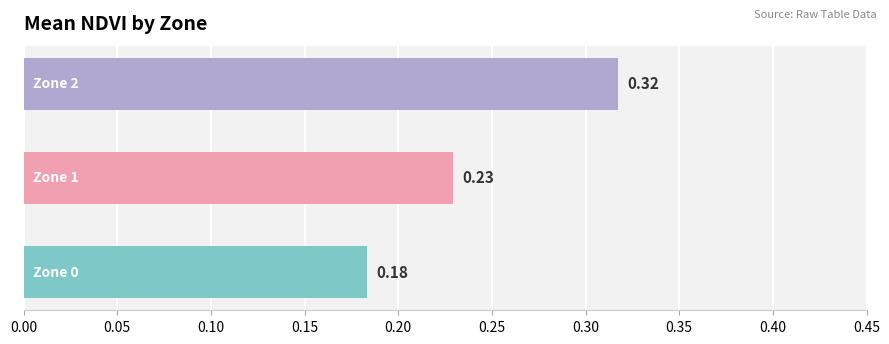

Count the values in the range 0 to 1.

3